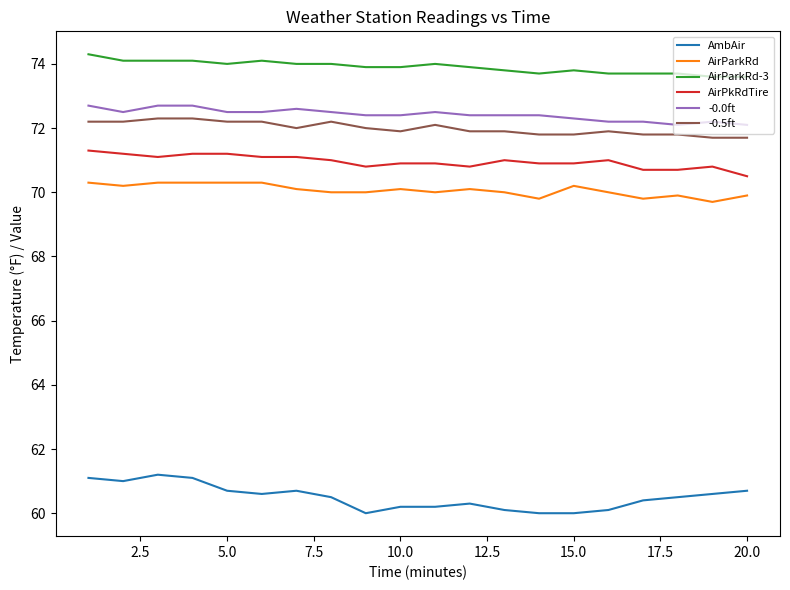

Count the AirParkRd-3 values in the range 73 to 74.

15